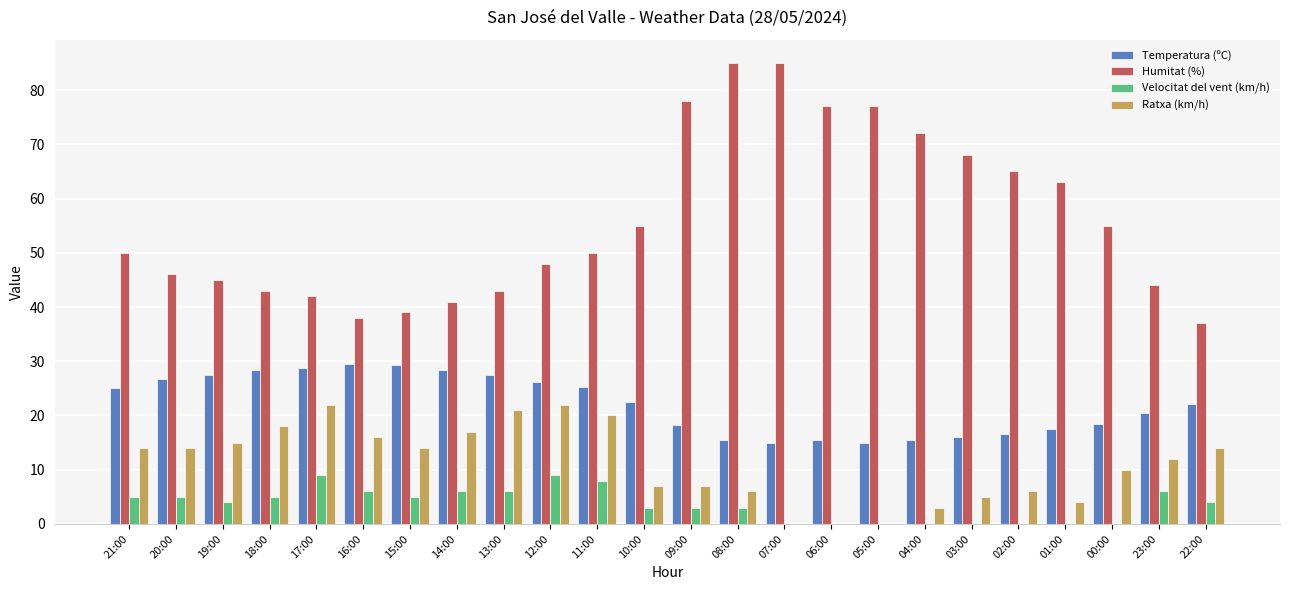

The value of Temperatura (ºC) at 13:00 is 9.3. True or false?

False